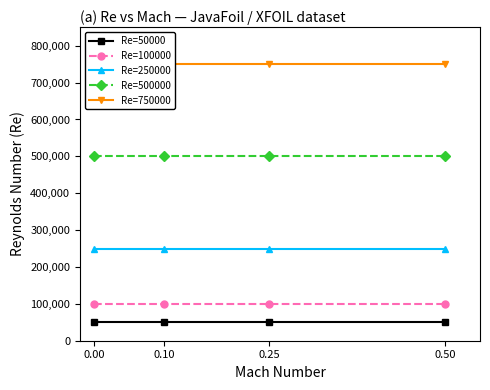

Reading left to right, list all the values displayed in this chart.

Re=50000: 50000	50000	50000	50000
Re=100000: 100000	100000	100000	100000
Re=250000: 250000	250000	250000	250000
Re=500000: 500000	500000	500000	500000
Re=750000: 750000	750000	750000	750000